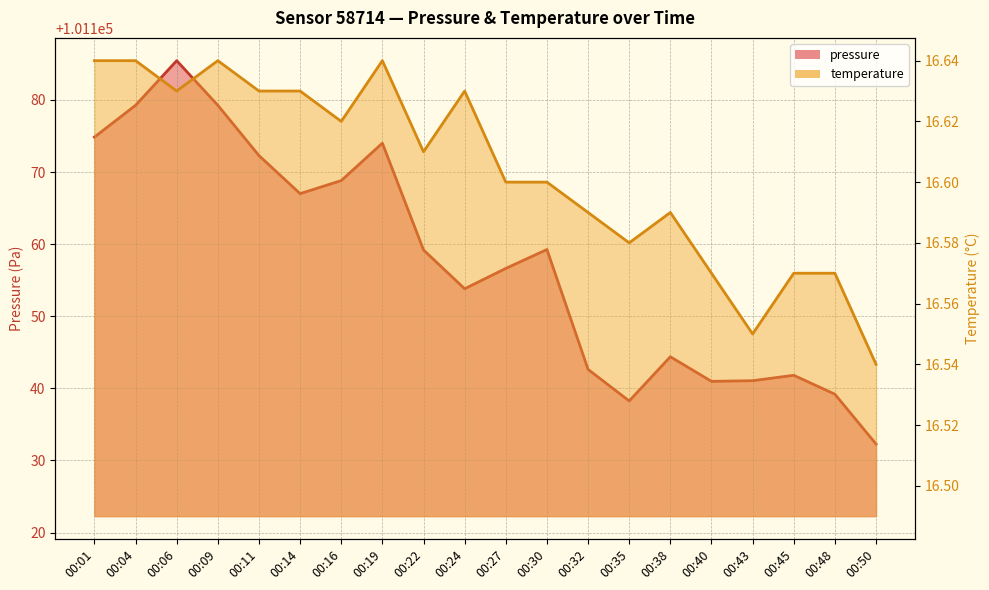

Count the number of data series in this chart.

2